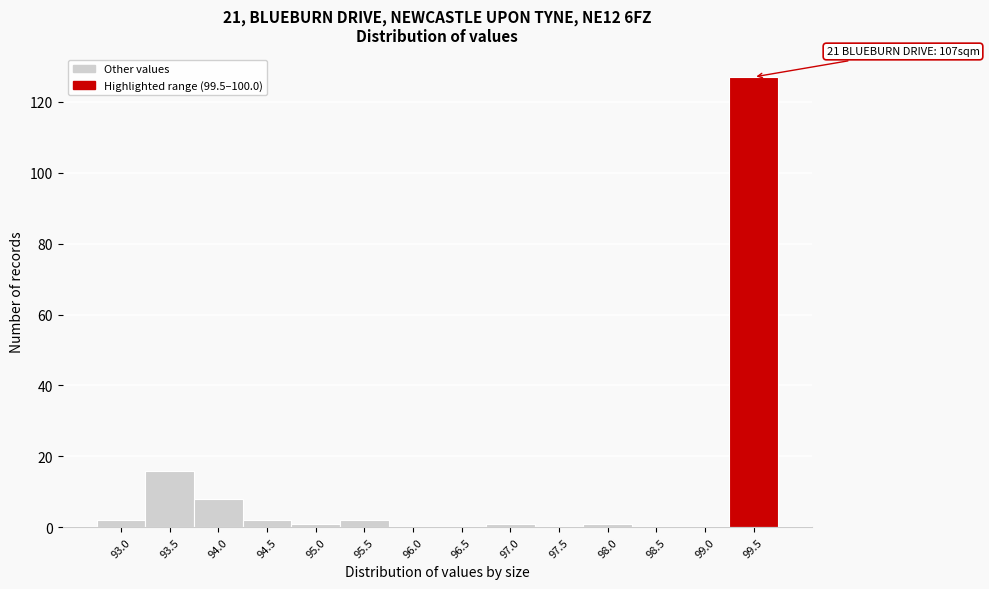

Reading left to right, what are all the values shown in this chart?

93.0=2	93.5=16	94.0=8	94.5=2	95.0=1	95.5=2	96.0=0	96.5=0	97.0=1	97.5=0	98.0=1	98.5=0	99.0=0	99.5=127